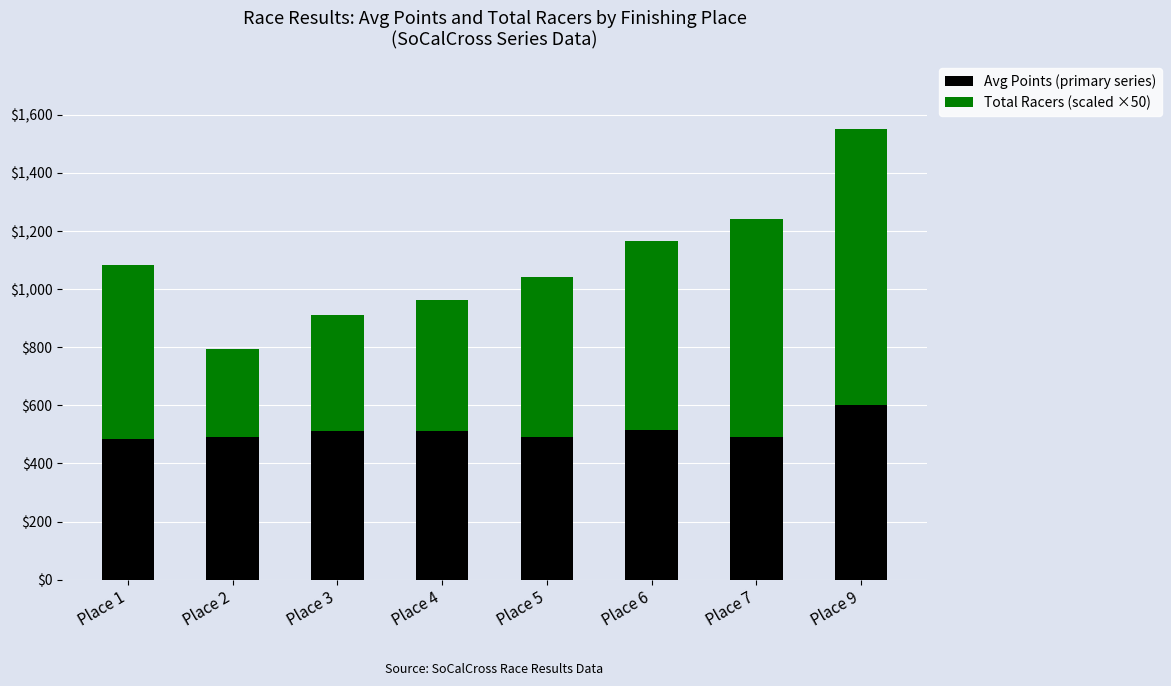

At which category is the sum across all series the highest?

Place 9